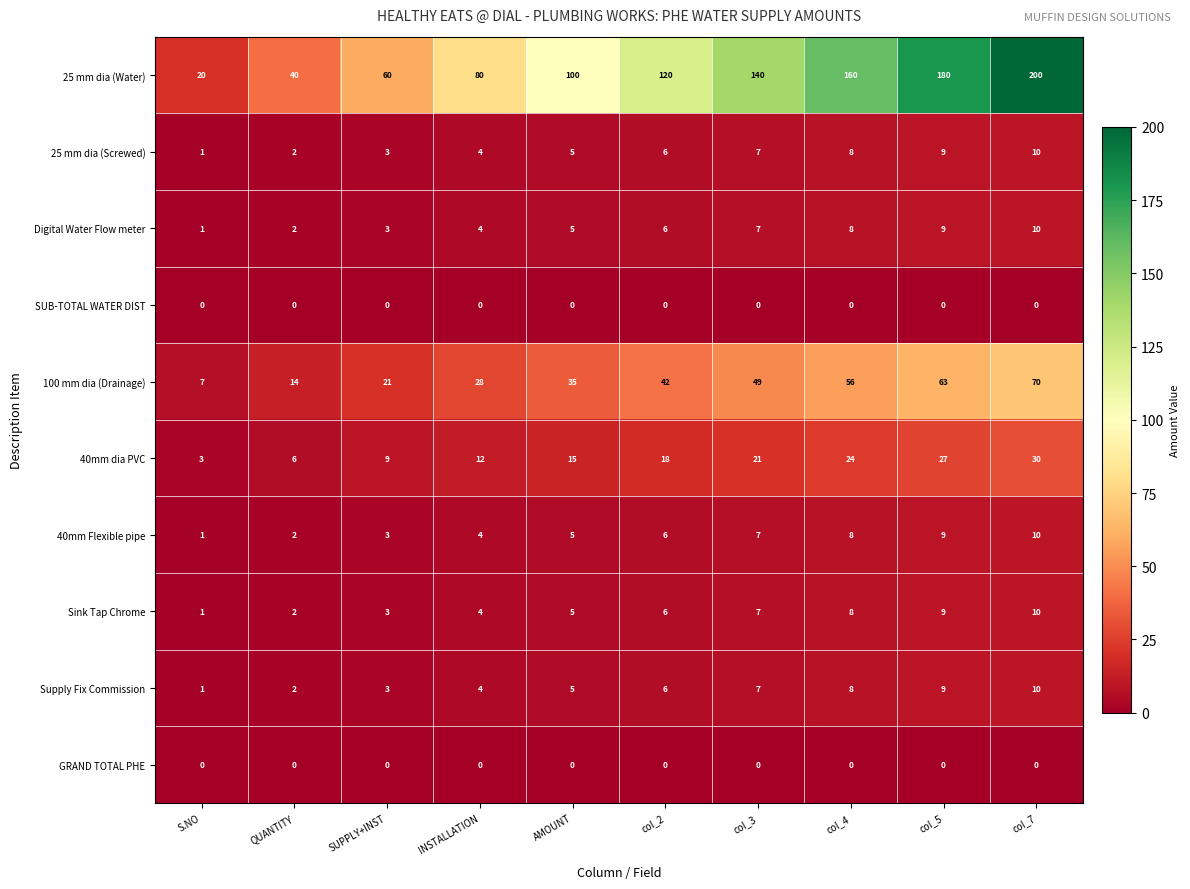

Count the 100 mm dia (Drainage) values in the range 21 to 56.

6